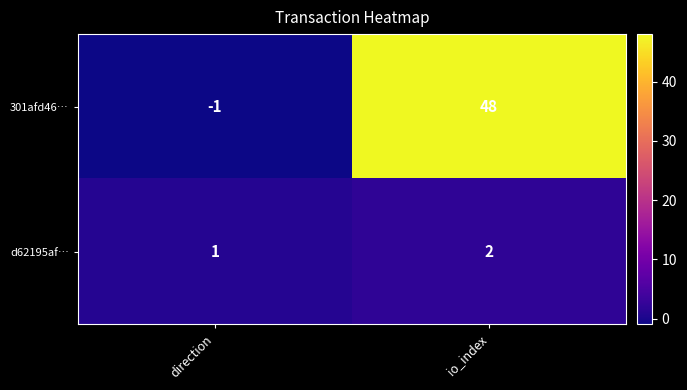

Which series has the largest total across all categories?

301afd46…